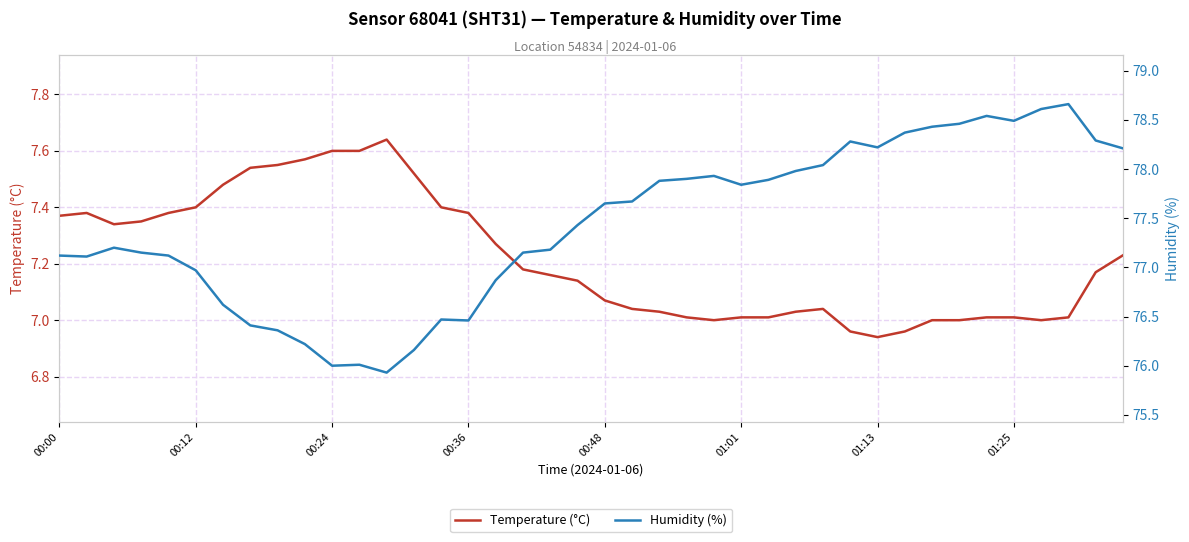

Rank the series by their maximum value, from lowest to highest.

Temperature (°C), Humidity (%)